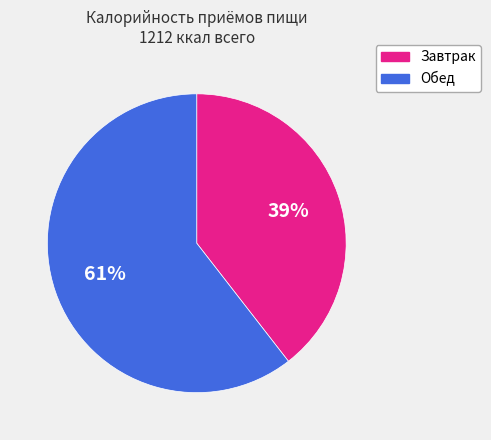

True or false: Обед accounts for 61% of the total.

True